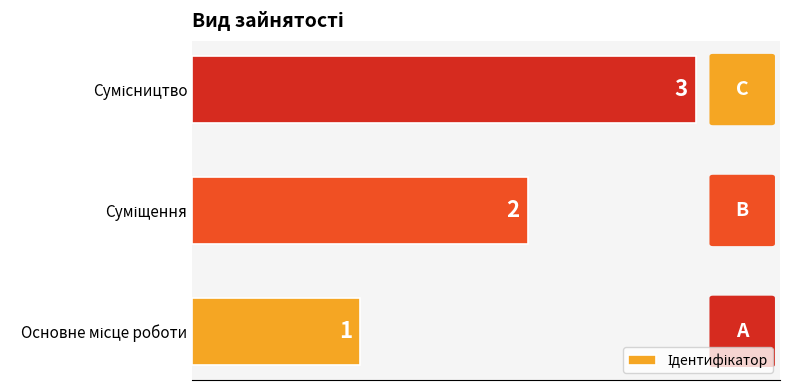

What is the minimum value shown in the chart?

1